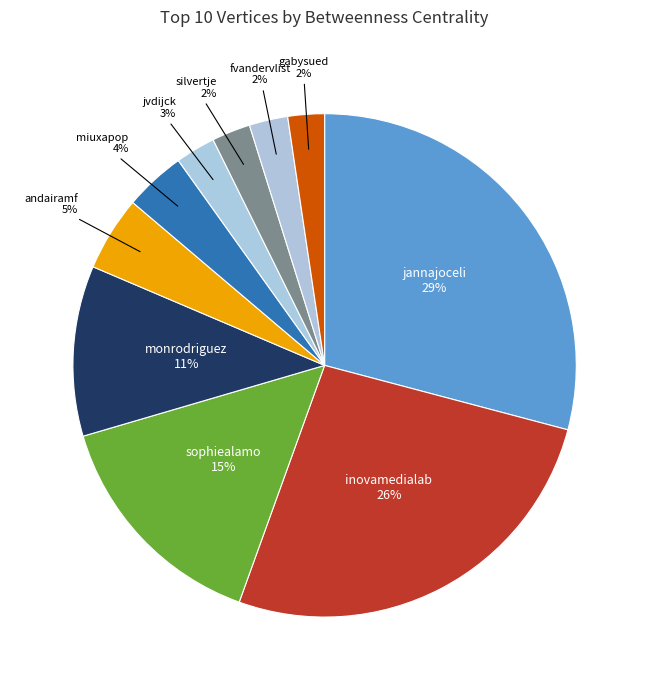

Count the number of slices in the pie.

10